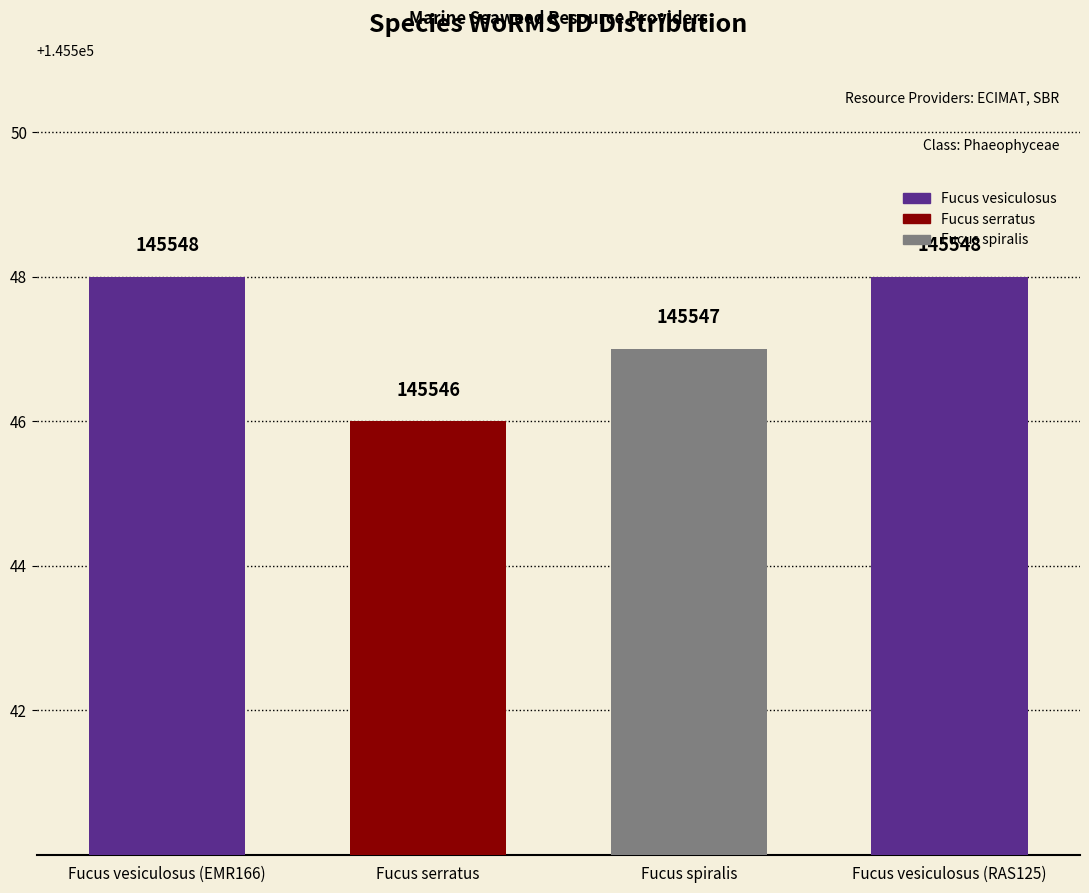

What is the label of the 2nd bar from the right?

Fucus spiralis